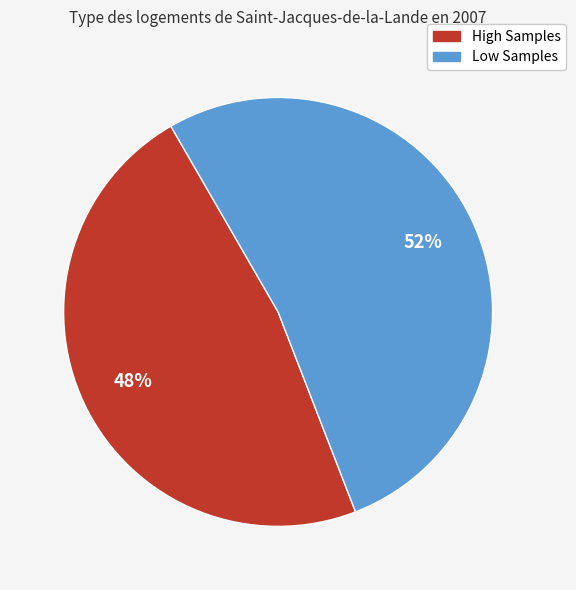

Does any single category account for the majority?

Yes